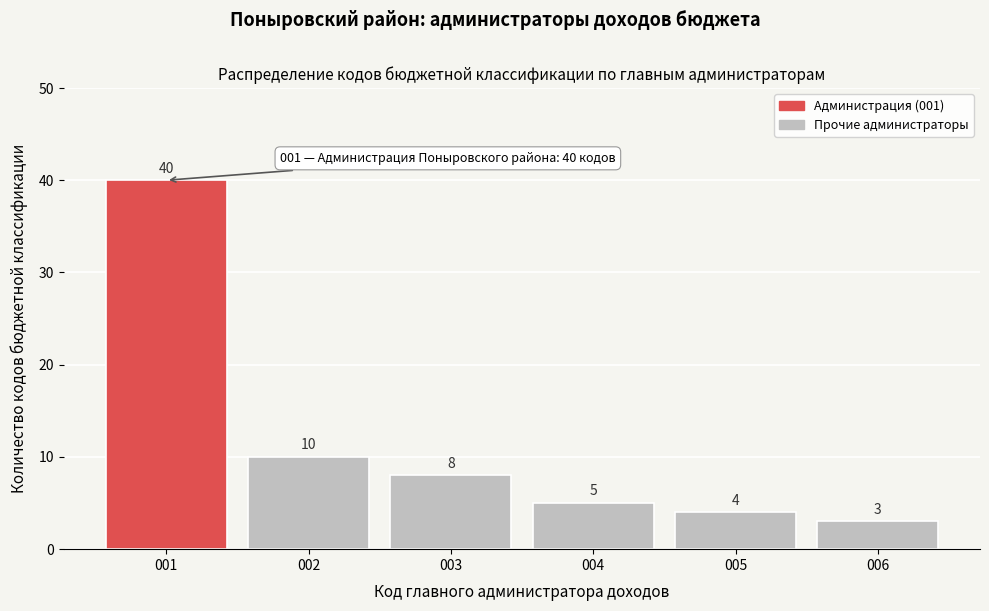

Reading left to right, transcribe all the data shown in this chart.

40	10	8	5	4	3